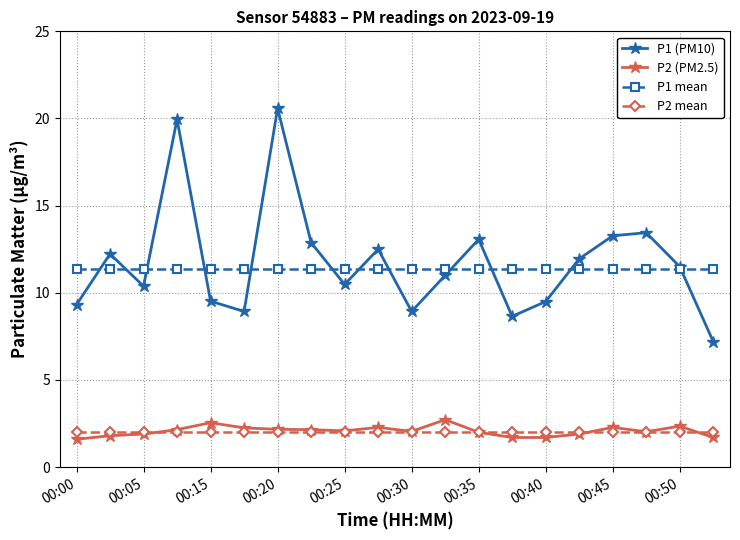

True or false: P2 (PM2.5) and P1 (PM10) intersect in this chart.

False